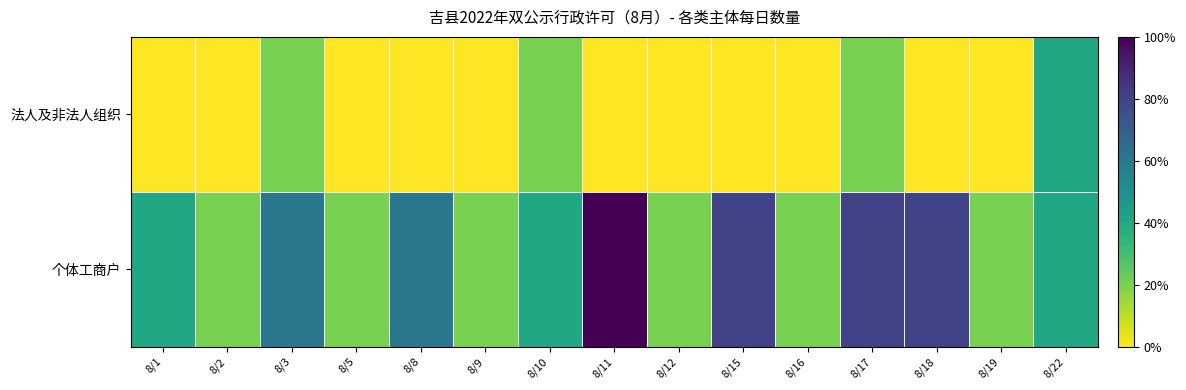

What is the maximum value shown in the chart?

1.0